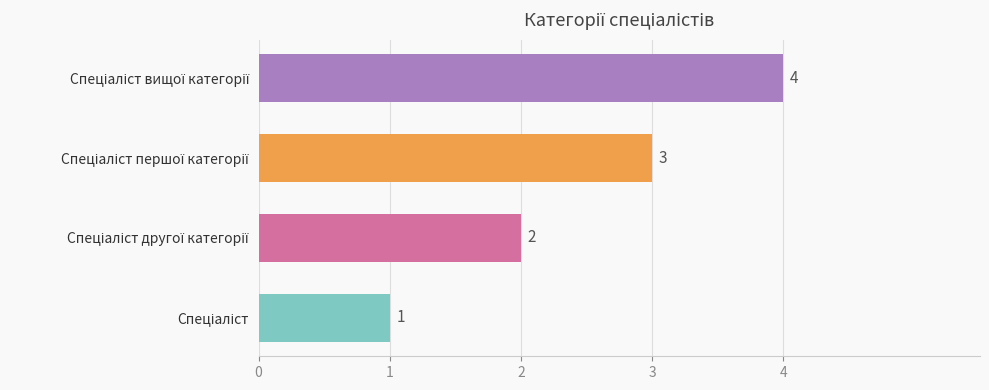

Count the values in the range 2 to 4.

3